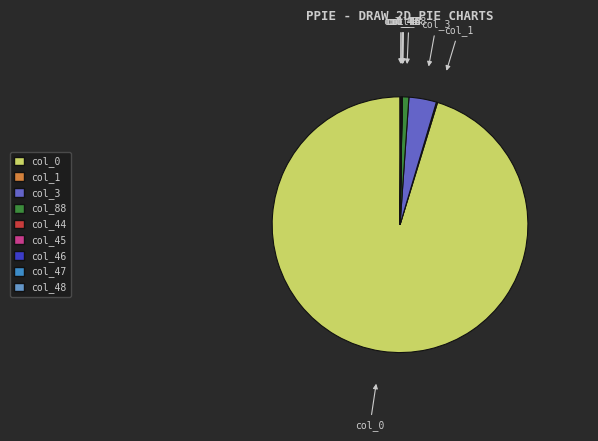

Is there any slice that represents more than half of the pie?

Yes